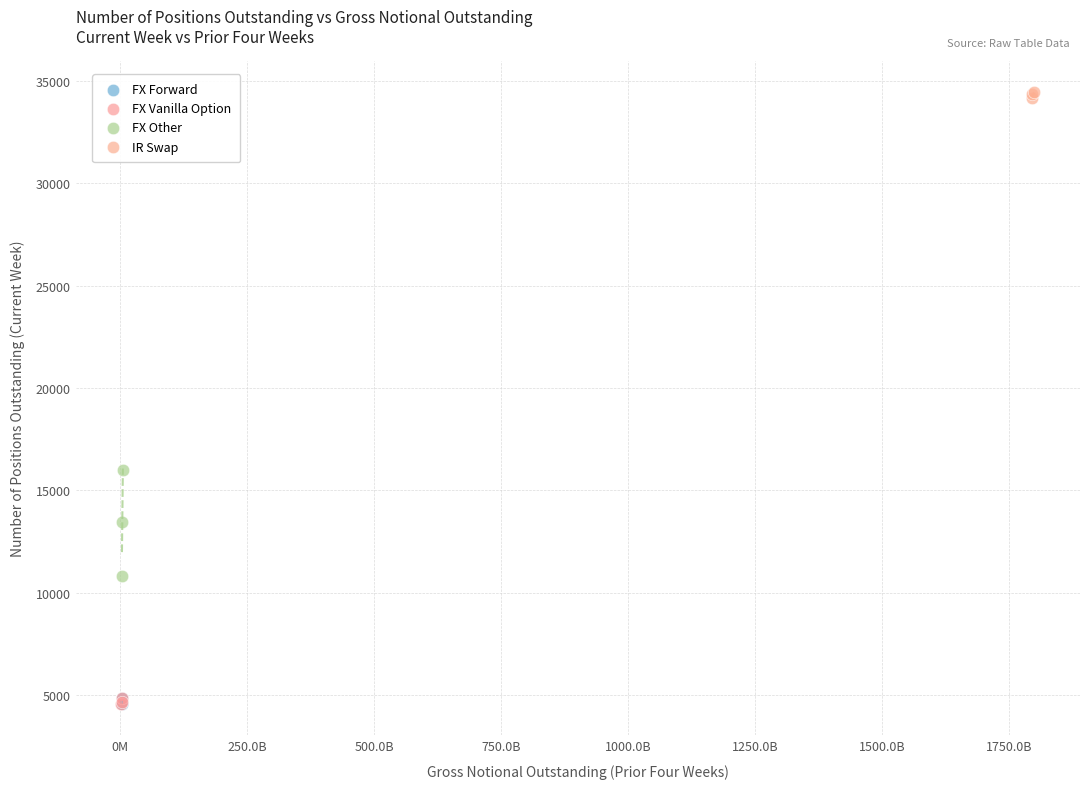

Which series has the largest Y range (max minus min)?

FX Other